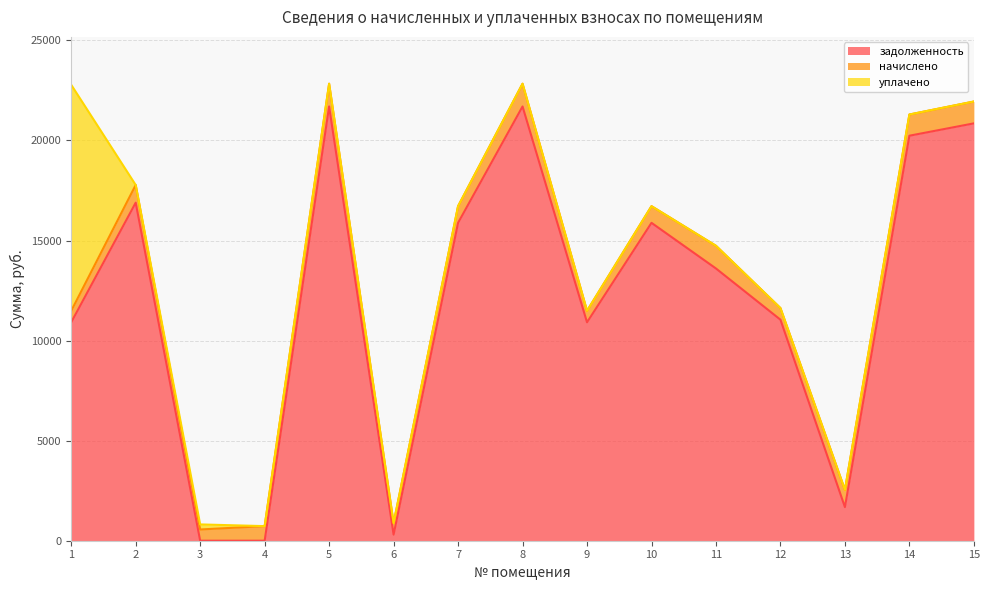

Rank the series at 6 from highest to lowest value.

начислено, задолженность, уплачено